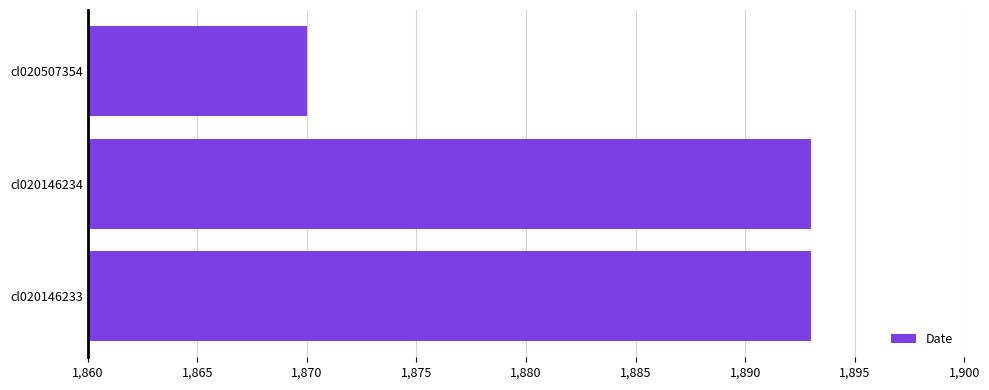

How many bars are there in total?

3